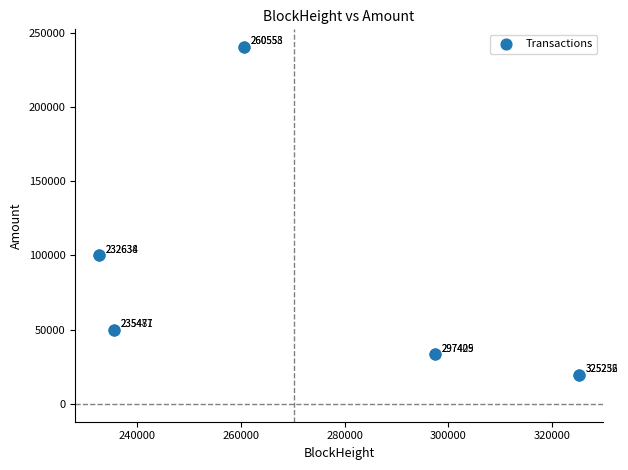

What Y value in the scatter plot is closest to 129908?

100001.0